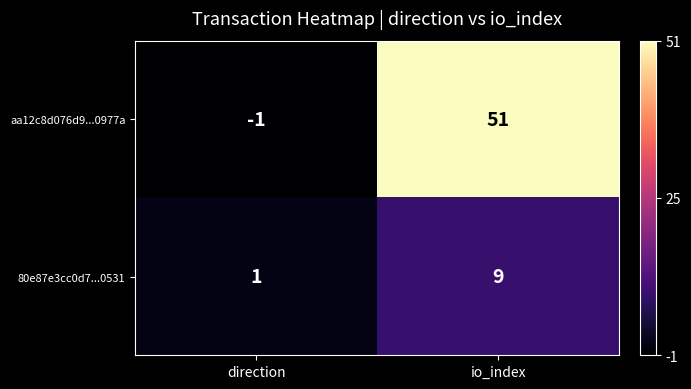

Reading left to right, extract all data points from this chart.

aa12c8d076d9...0977a: direction=-1	io_index=51
80e87e3cc0d7...0531: direction=1	io_index=9